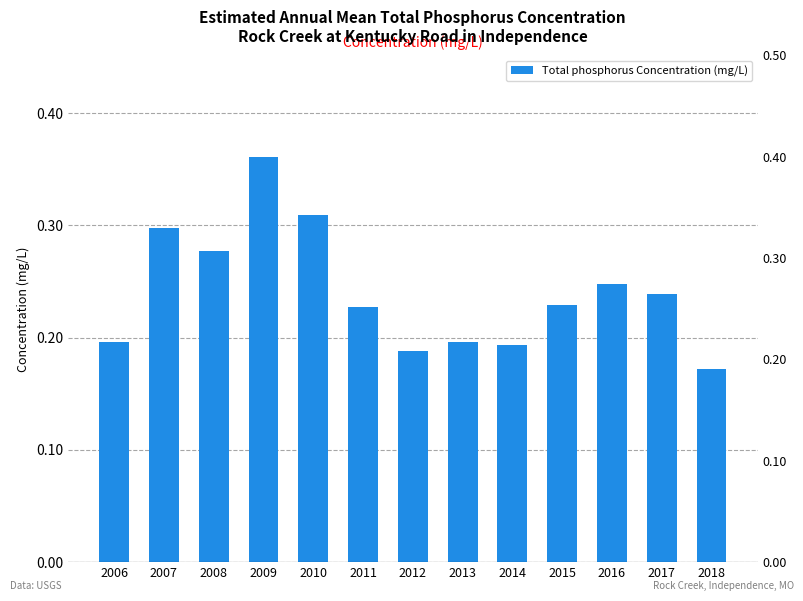

What is the difference between the maximum and minimum values?

0.2